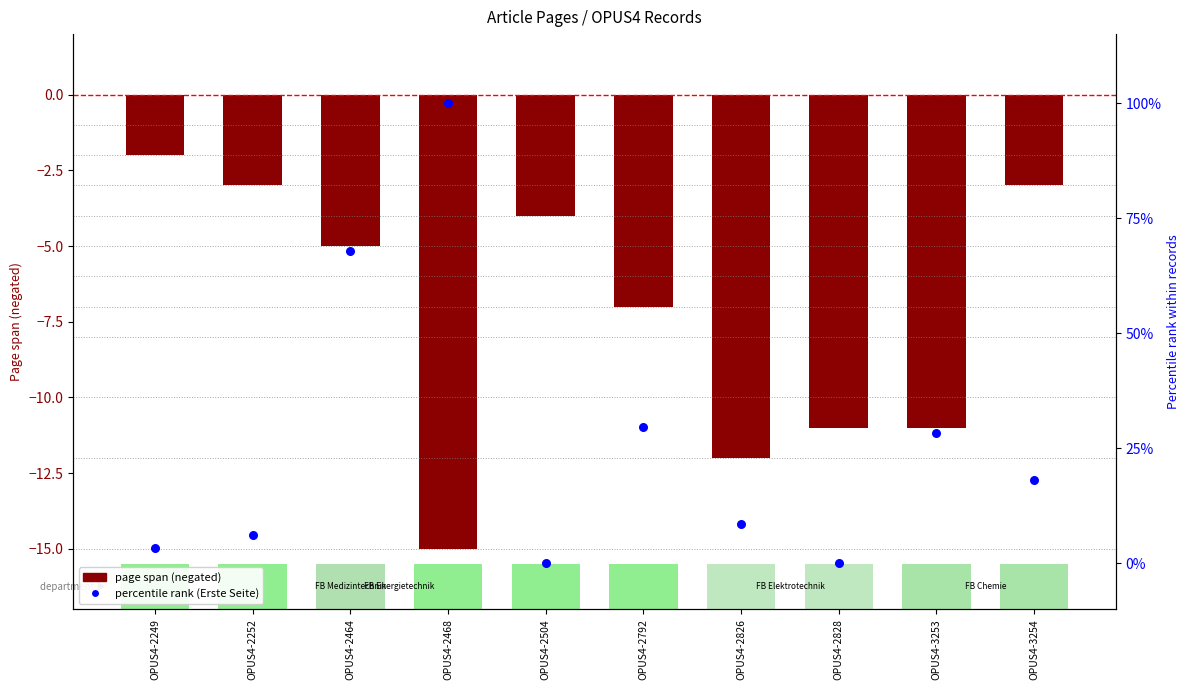

Which series has the widest spread of Y values?

percentile rank (Erste Seite)